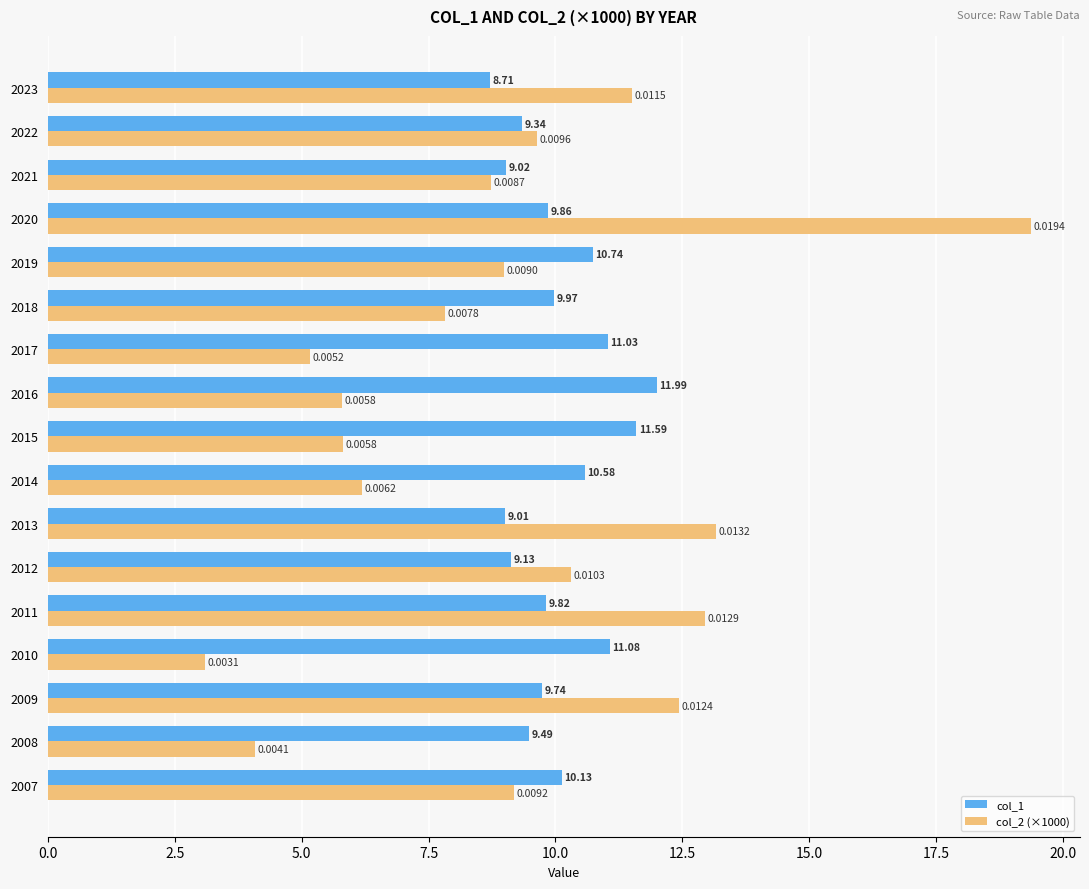

What is the average value of the col_2 (×1000) series?

9.1